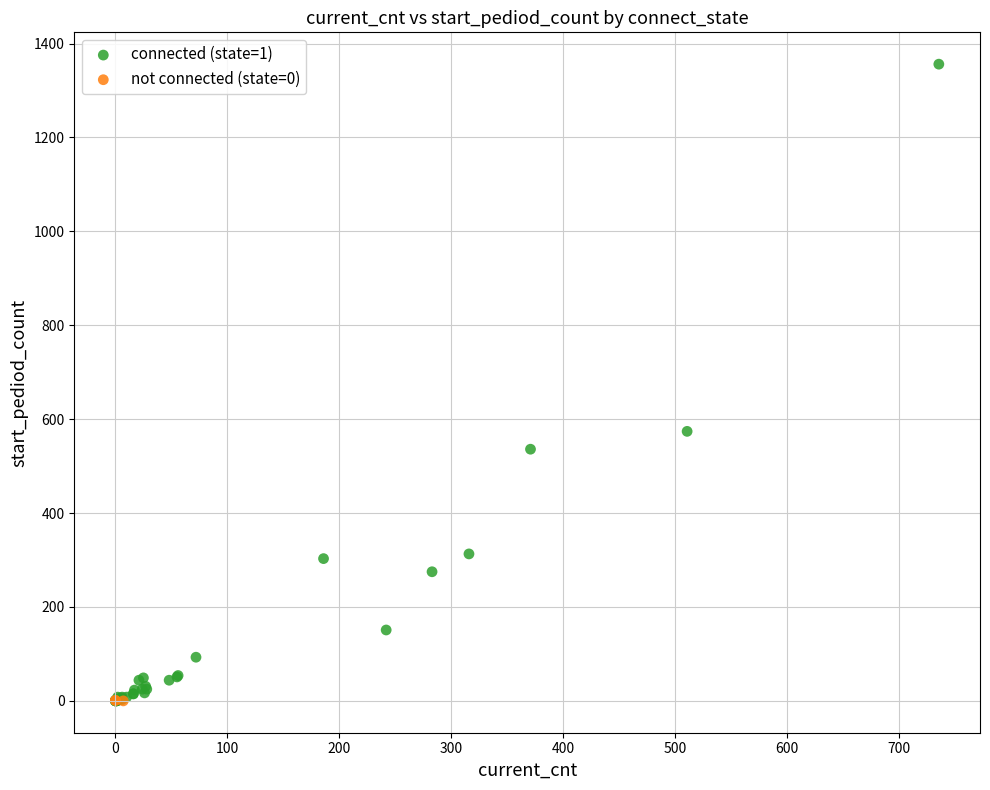

Which series has the largest Y range (max minus min)?

connected (state=1)